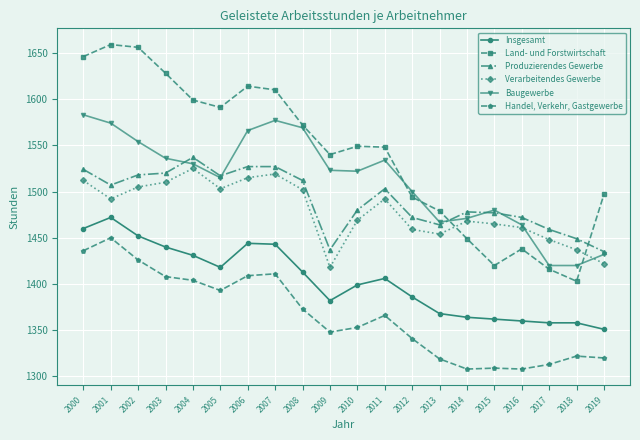

Read the Verarbeitendes Gewerbe value at 2015.

1465